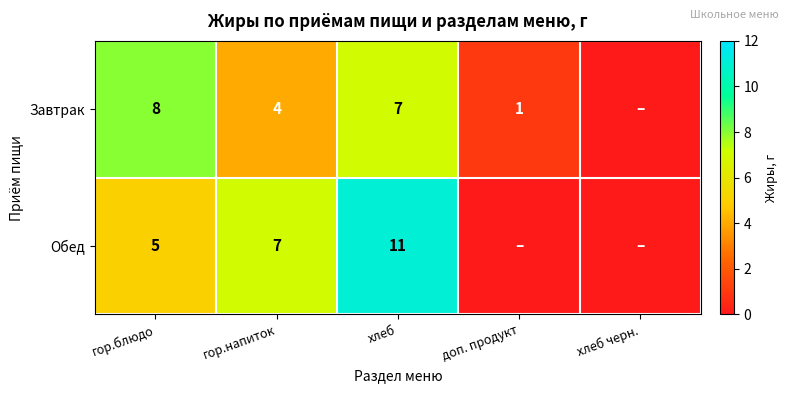

What is the sum of the Завтрак values at доп. продукт and гор.напиток?

5